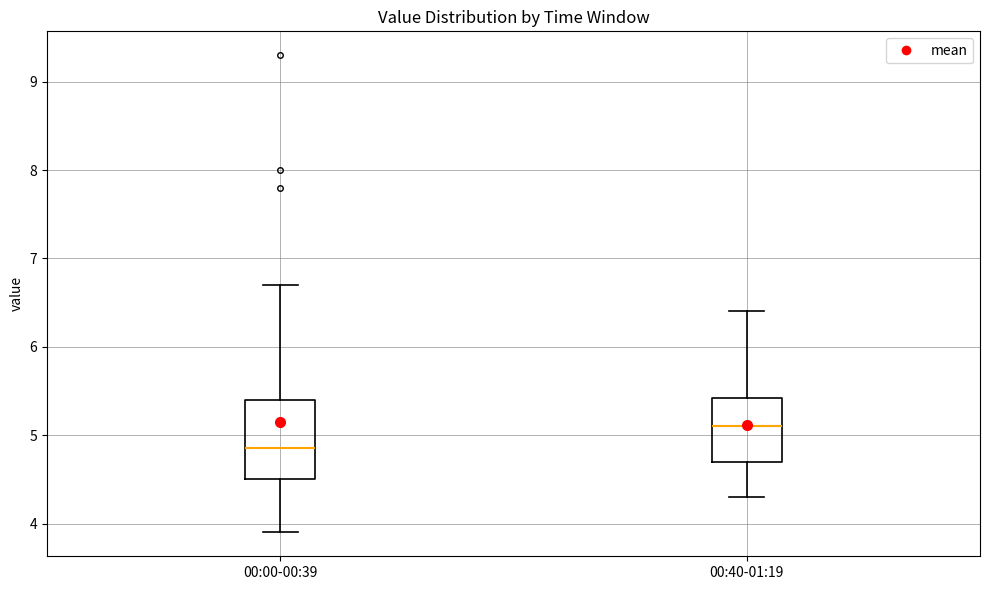

Which box's median line is the highest?

00:40-01:19